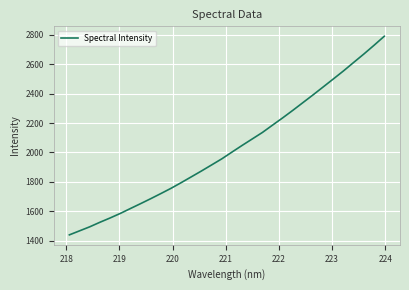

What is the maximum value shown in the chart?

2790.9